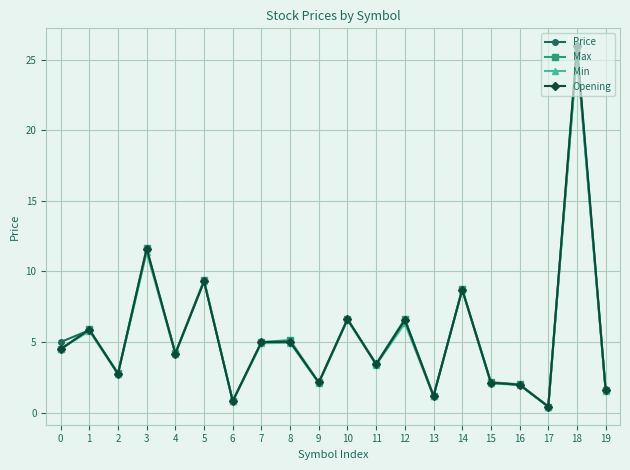

What is the average value of the Max series?

5.5